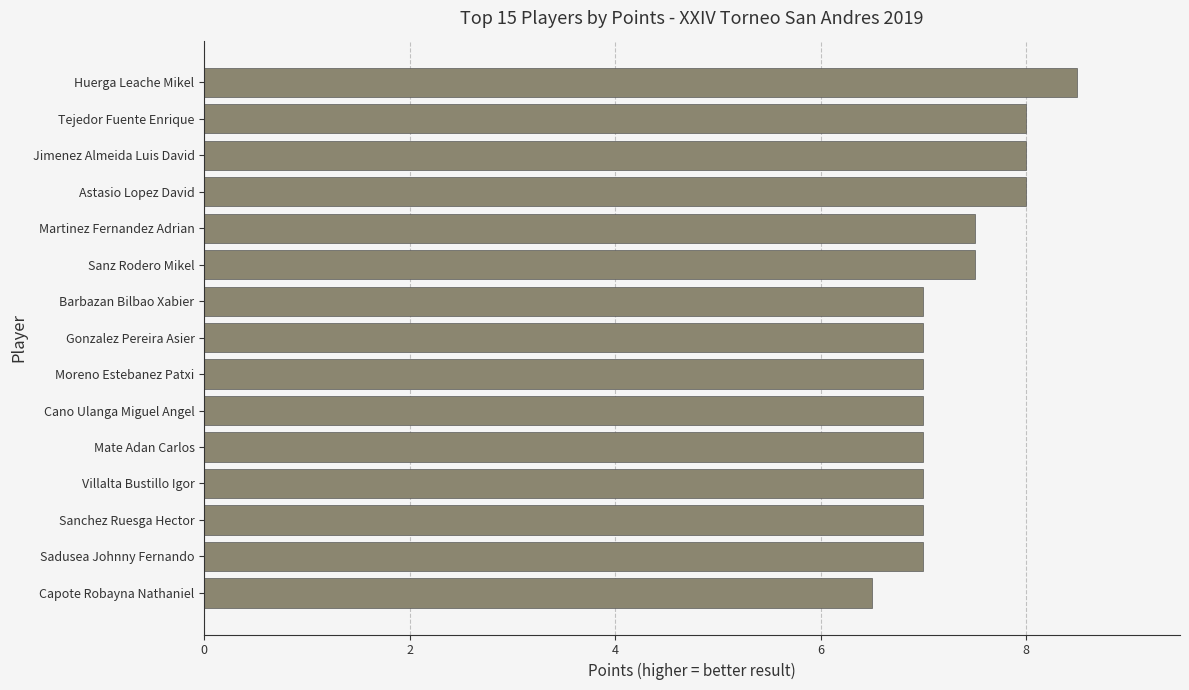

What is the maximum value shown in the chart?

8.5